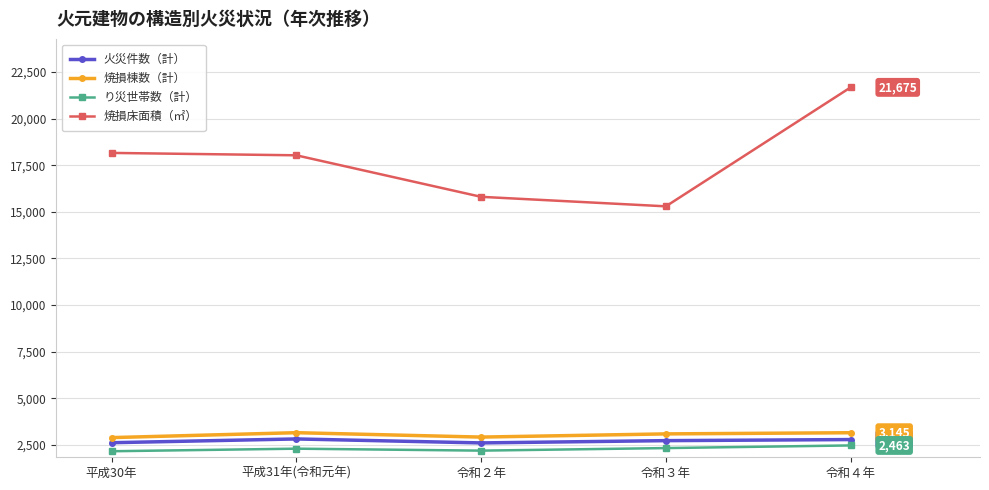

List the series in order of their peak value, highest first.

焼損床面積（㎡）, 焼損棟数（計）, 火災件数（計）, り災世帯数（計）